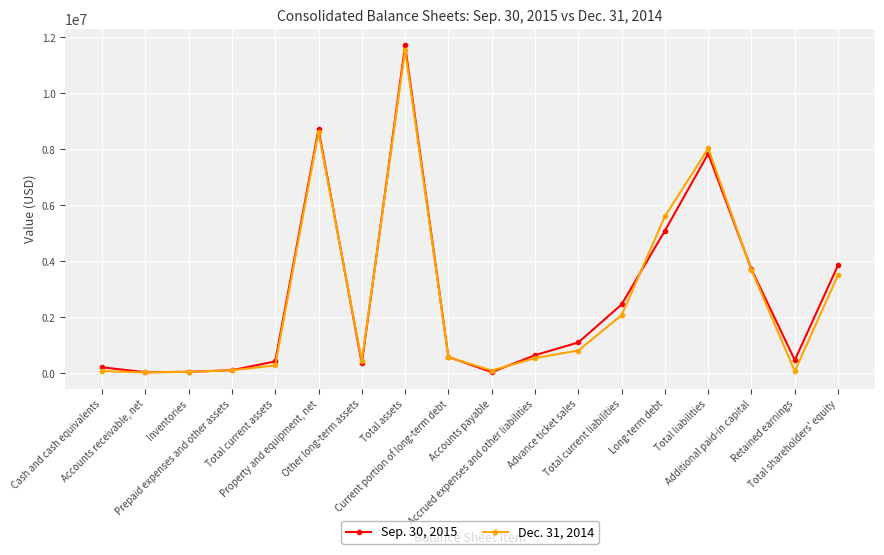

How many distinct data groups are displayed?

2